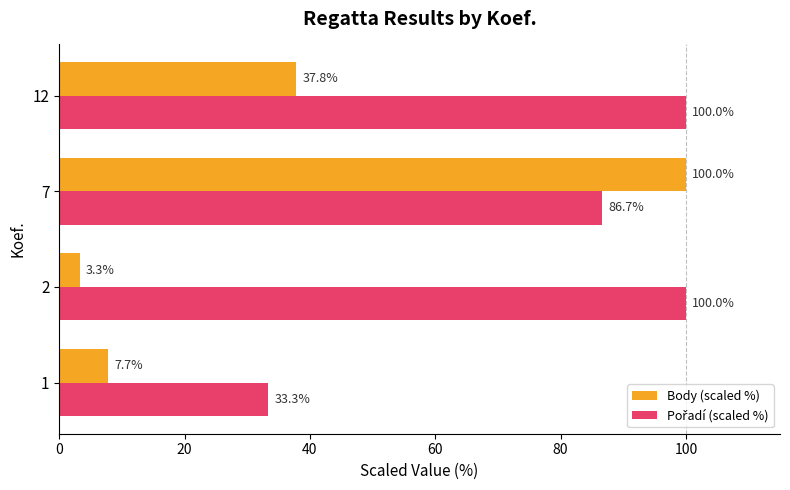

How many series are shown in this chart?

2